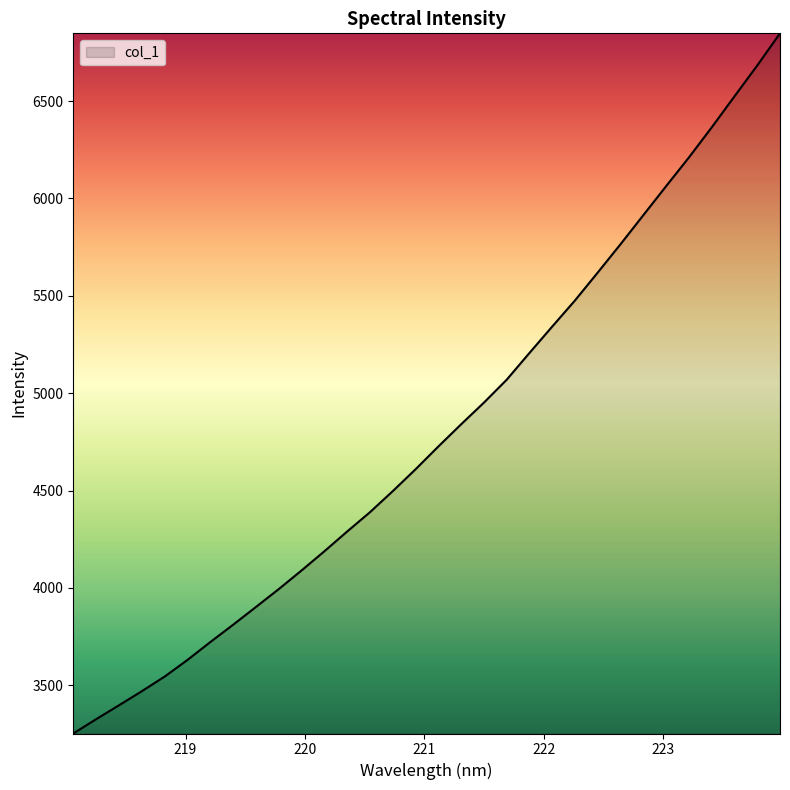

What is the maximum value shown in the chart?

6847.9